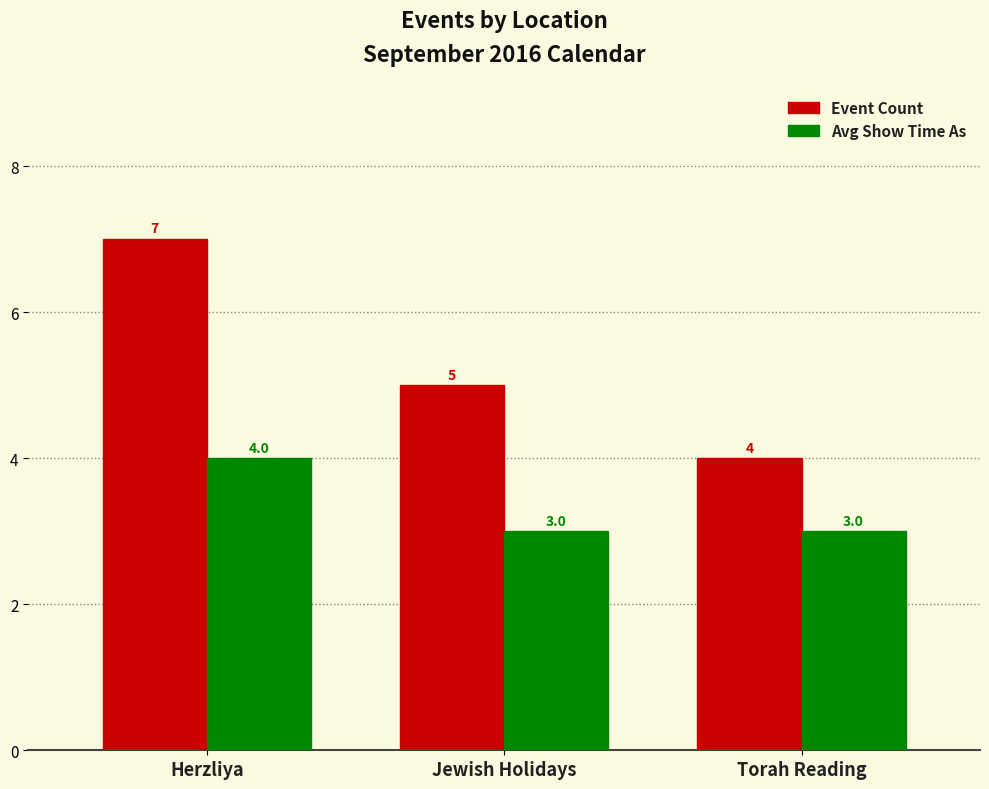

Read the Avg Show Time As value at Herzliya.

4